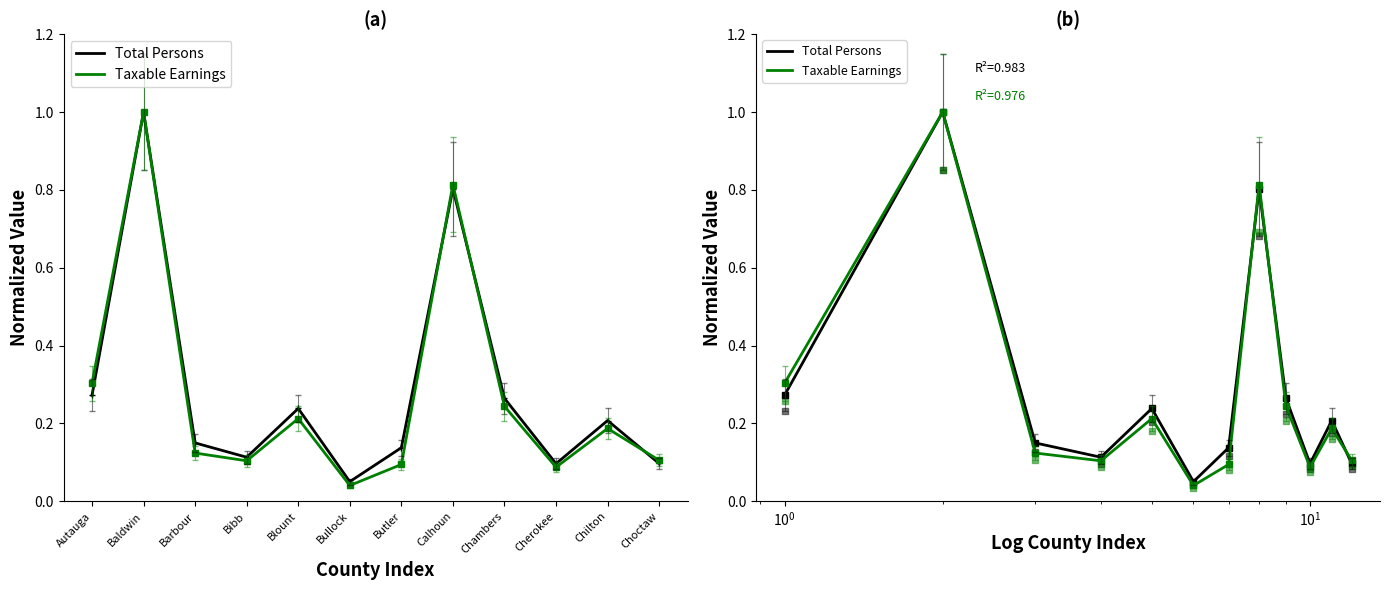

Which series has the largest total across all categories?

Persons (norm)